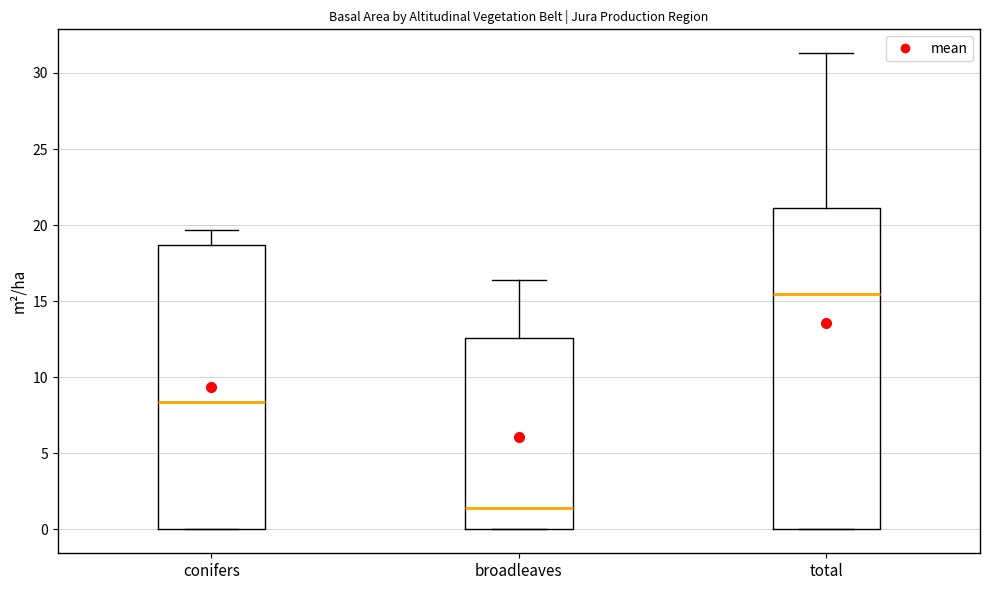

Comparing the boxes themselves (not the whiskers), which one is the tallest?

total